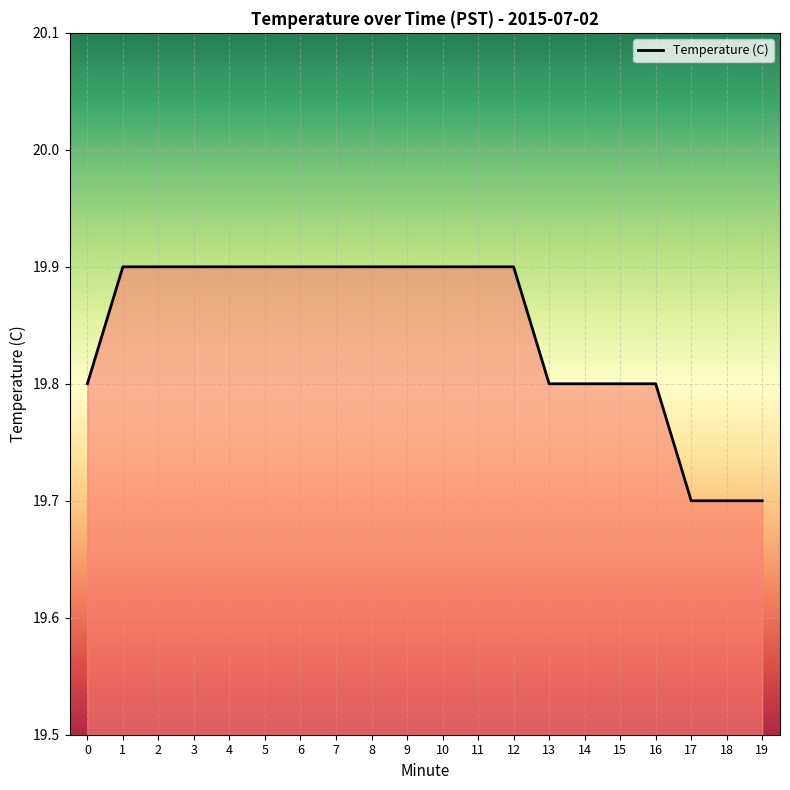

The value at 9 is 31.8. True or false?

False